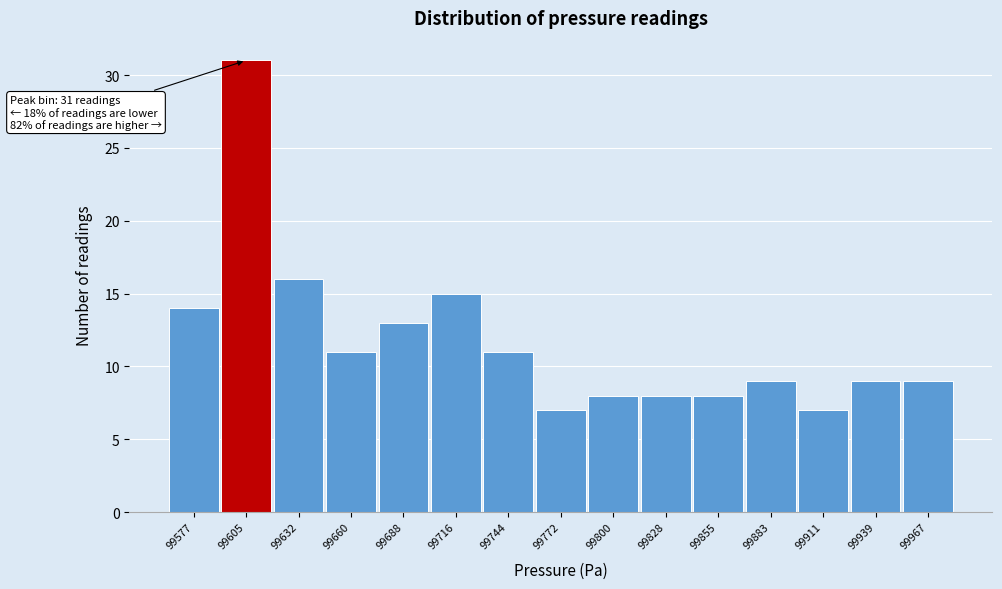

Reading left to right, what are all the values shown in this chart?

99577=14	99605=31	99632=16	99660=11	99688=13	99716=15	99744=11	99772=7	99800=8	99828=8	99855=8	99883=9	99911=7	99939=9	99967=9